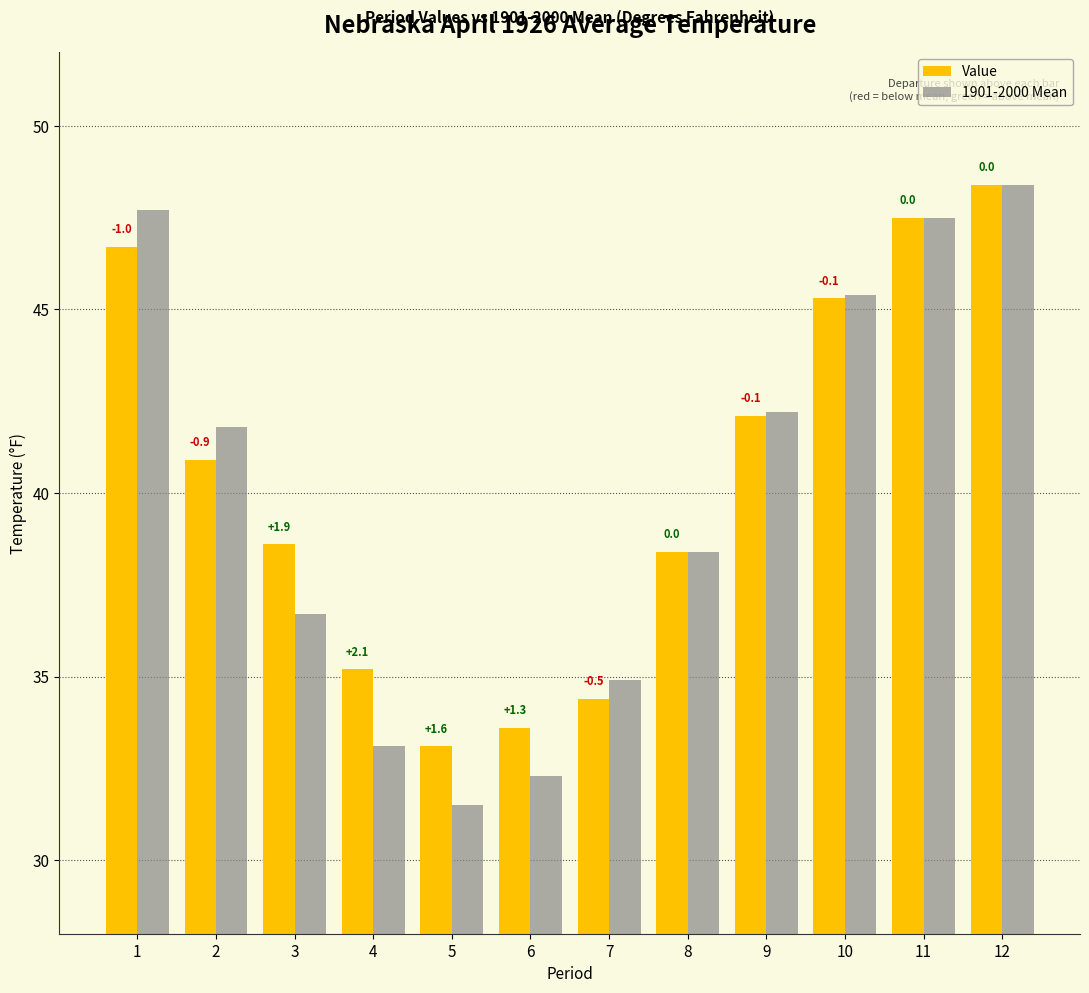

Are the bars horizontal?

No